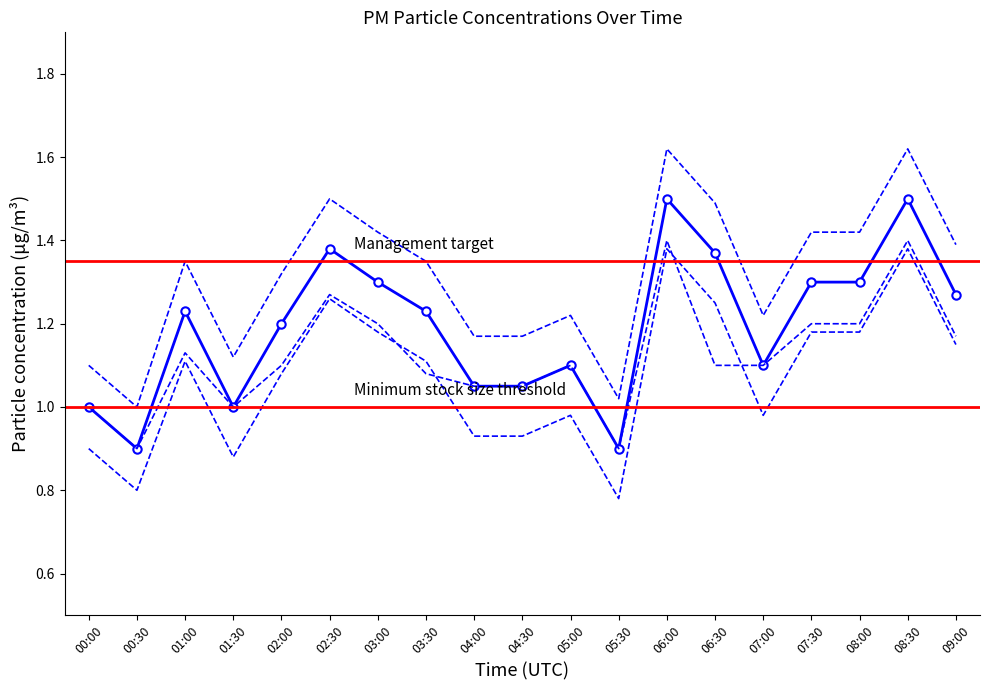

List the labels in order of P1 value, smallest first.

00:30, 05:30, 00:00, 01:30, 04:00, 04:30, 05:00, 07:00, 02:00, 01:00, 03:30, 09:00, 03:00, 07:30, 08:00, 06:30, 02:30, 06:00, 08:30